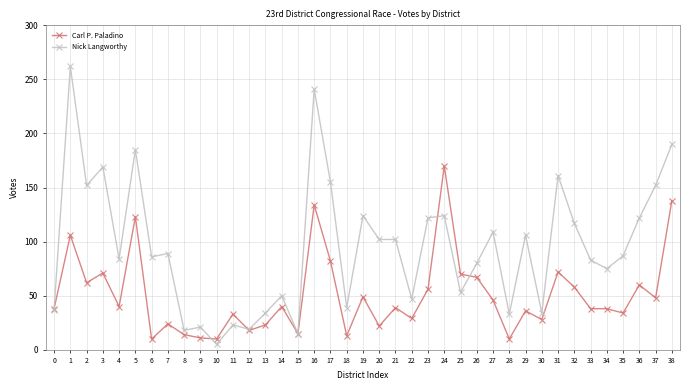

The value of Nick Langworthy at 6 is 153. True or false?

False